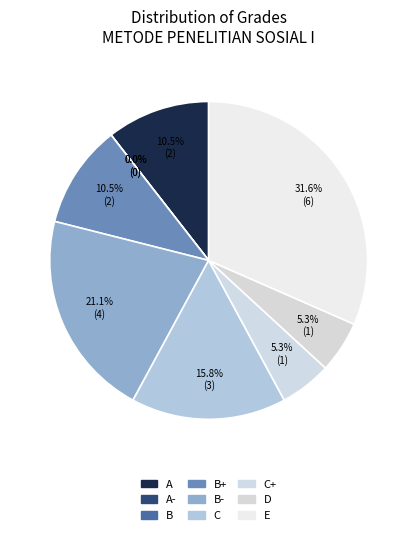

Rank the categories by value from highest to lowest.

E, B-, C, A, B+, C+, D, A-, B